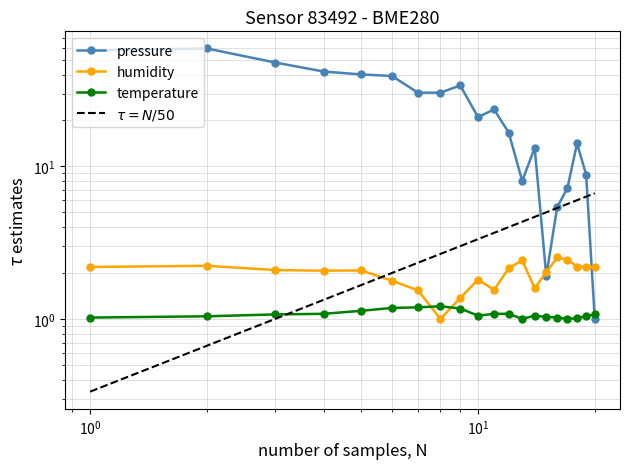

True or false: $\tau = N/50$ has a value of 7.3 at 12.

False